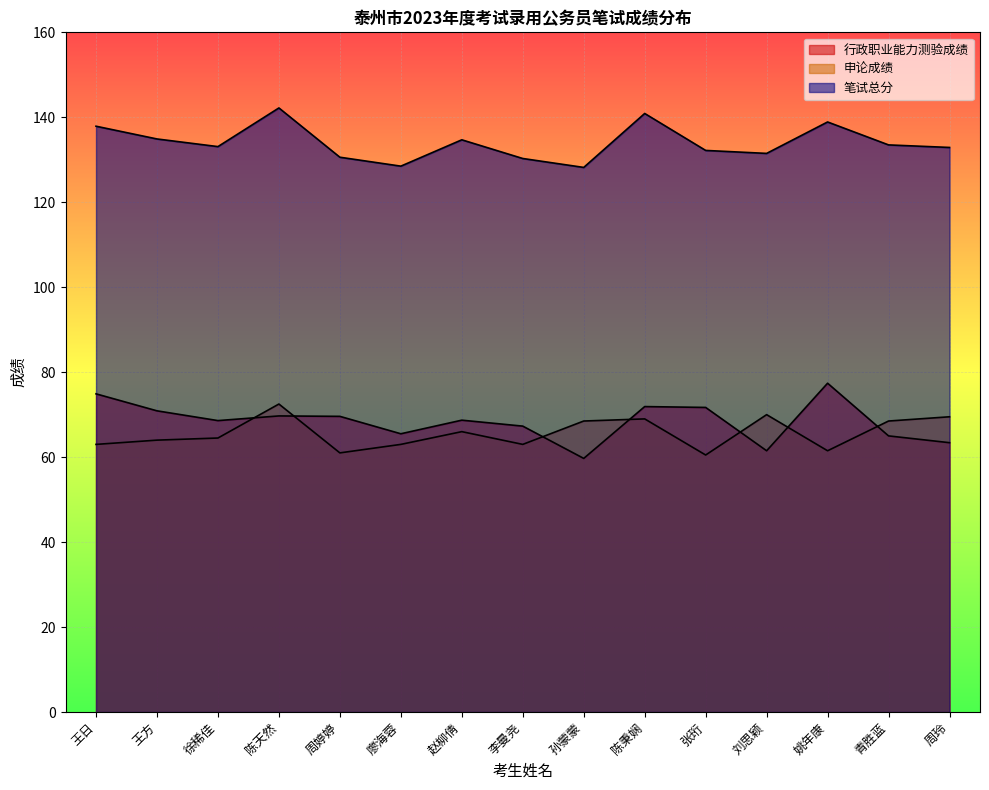

Reading left to right, transcribe all the data shown in this chart.

行政职业能力测验成绩: 王日=74.9	王方=70.9	徐稀佳=68.6	陈天然=69.7	周婷婷=69.6	廖海蓉=65.5	赵柳倩=68.7	李曼尧=67.3	孙蒙蒙=59.7	陈秉娴=71.9	张珩=71.7	刘思颖=61.5	姚年康=77.4	青胜蓝=65.0	周玲=63.4
申论成绩: 王日=63.0	王方=64.0	徐稀佳=64.5	陈天然=72.5	周婷婷=61.0	廖海蓉=63.0	赵柳倩=66.0	李曼尧=63.0	孙蒙蒙=68.5	陈秉娴=69.0	张珩=60.5	刘思颖=70.0	姚年康=61.5	青胜蓝=68.5	周玲=69.5
笔试总分: 王日=137.9	王方=134.9	徐稀佳=133.1	陈天然=142.2	周婷婷=130.6	廖海蓉=128.5	赵柳倩=134.7	李曼尧=130.3	孙蒙蒙=128.2	陈秉娴=140.9	张珩=132.2	刘思颖=131.5	姚年康=138.9	青胜蓝=133.5	周玲=132.9